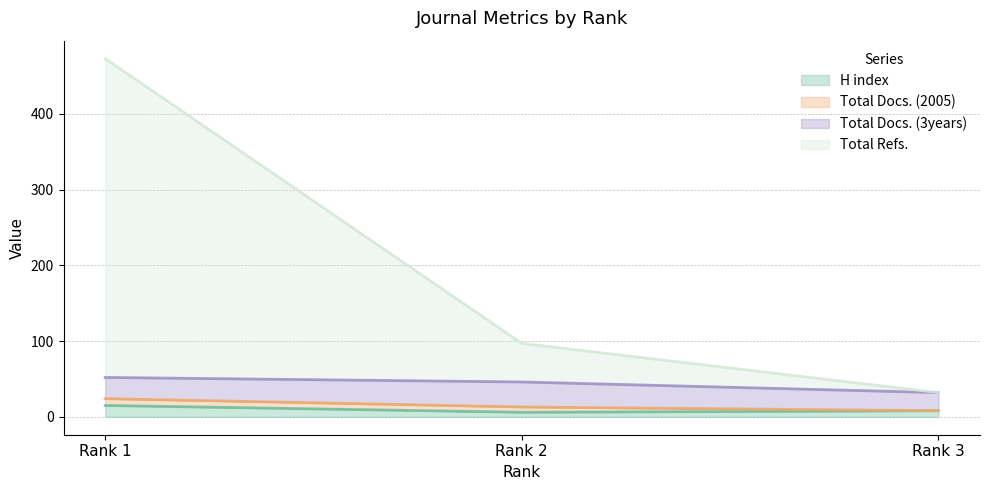

The Total Refs. series shows 32 at Rank 3. True or false?

True